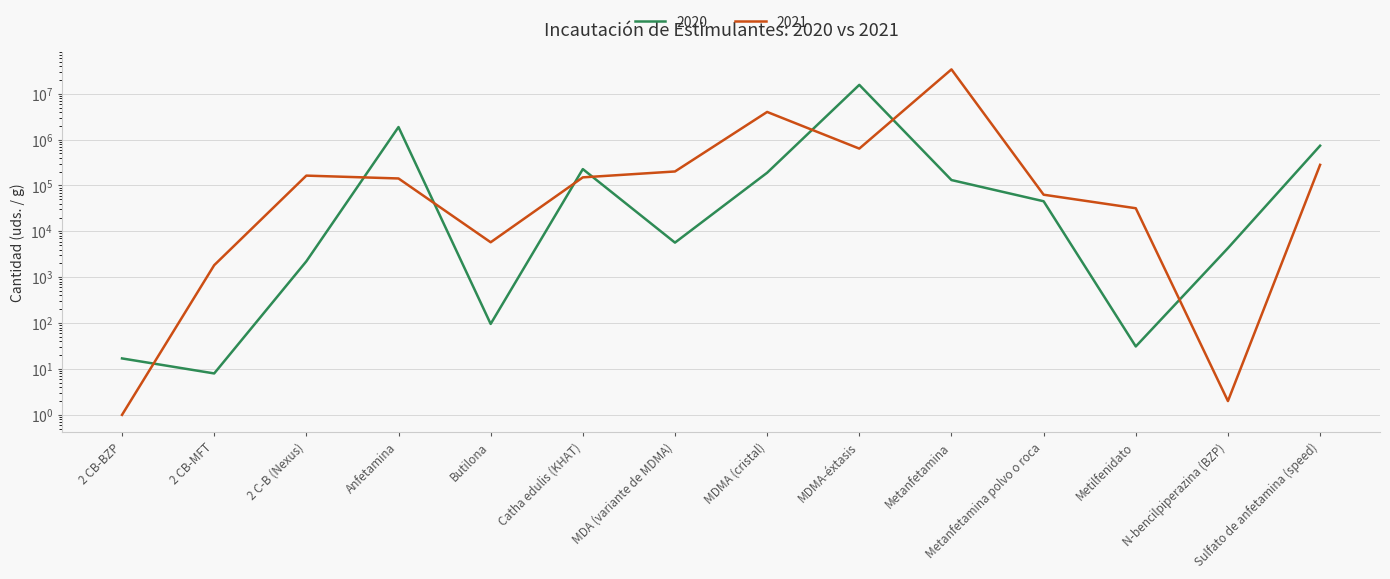

Which series has the largest total across all categories?

2021